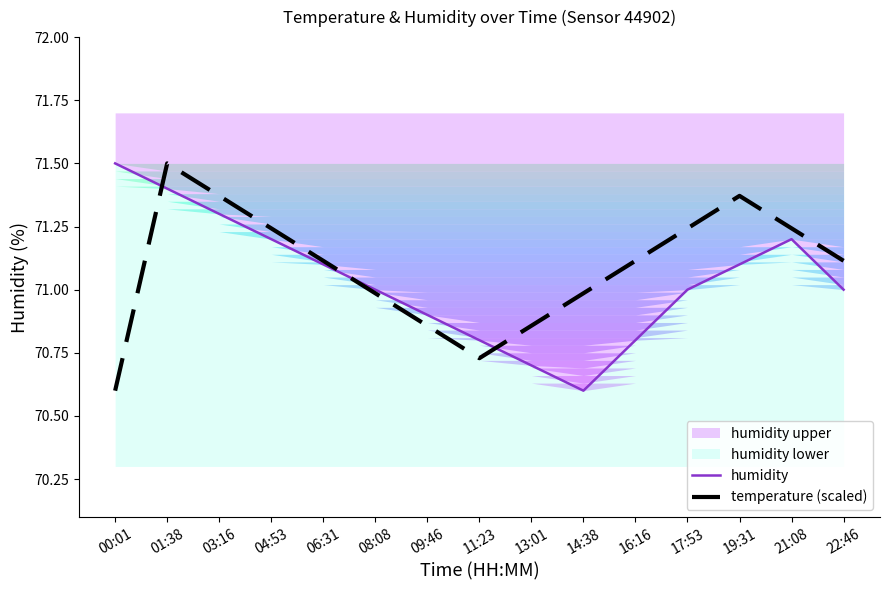

Where is the first local maximum for temperature (scaled)?

01:38